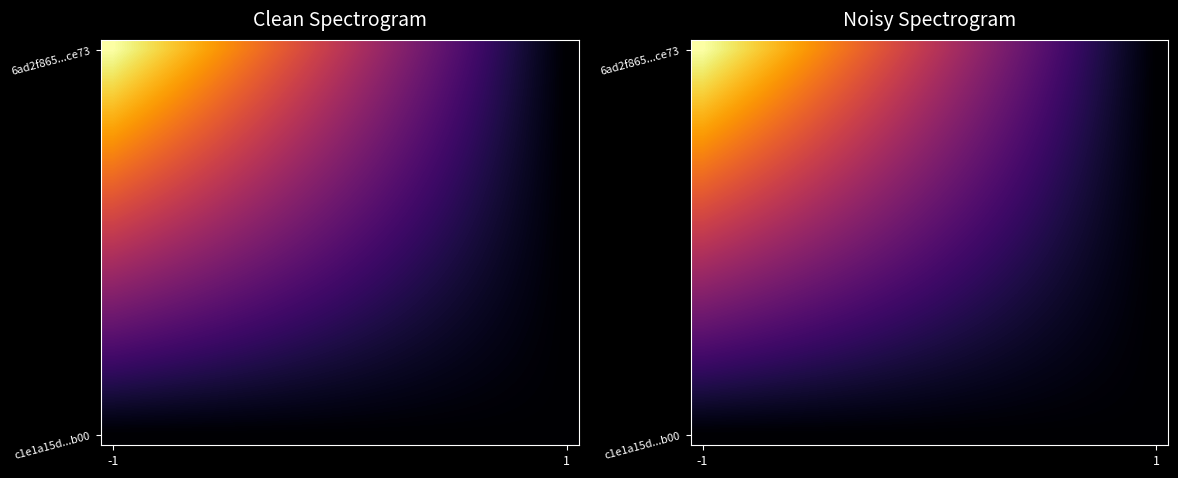

How many series are shown in this chart?

20